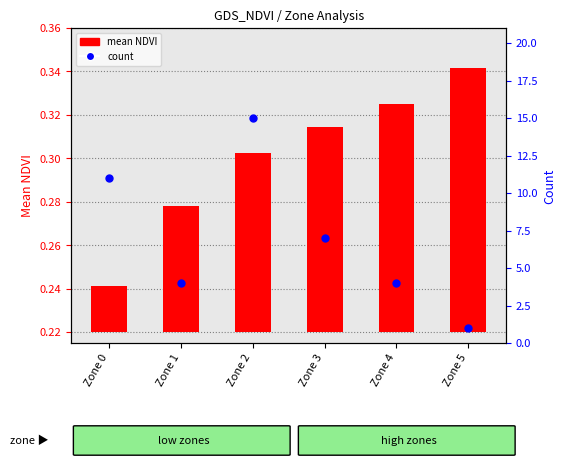

Which series reaches the maximum Y coordinate?

count